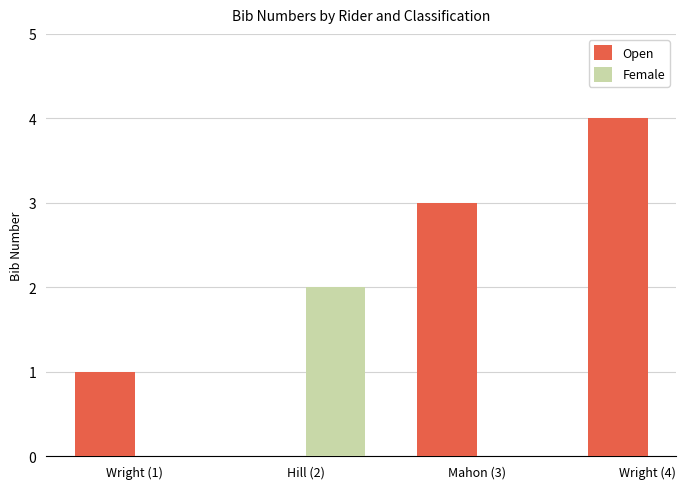

What is the difference between the maximum and minimum values in the Open series?

3